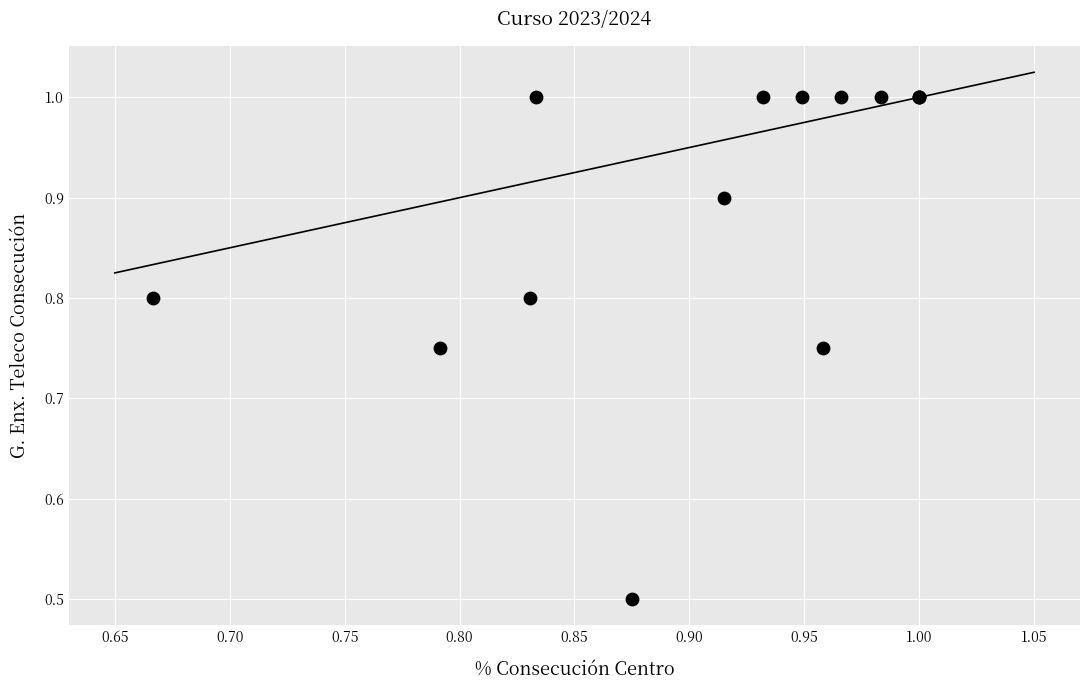

What Y value in the scatter plot is closest to 0?

0.5